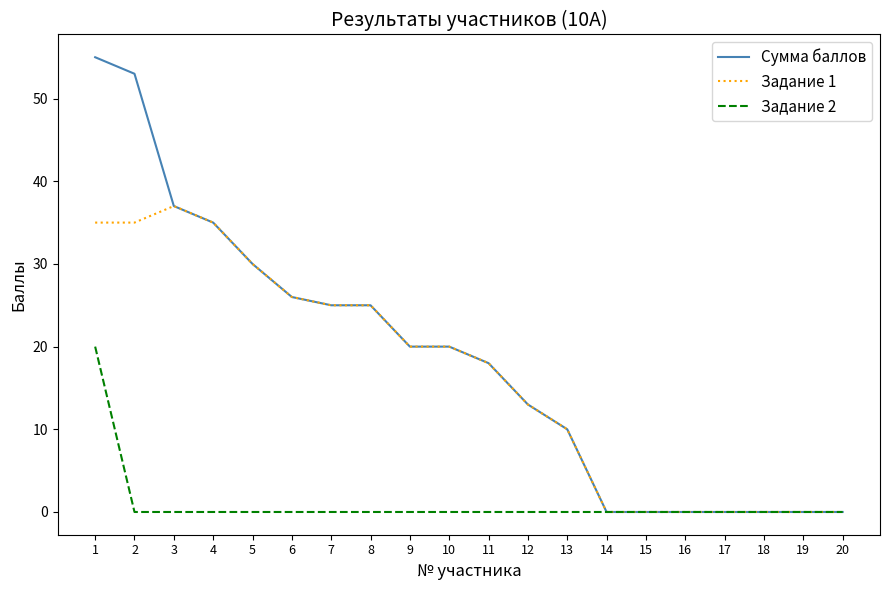

Which series changed the most between 1 and 15?

Сумма баллов